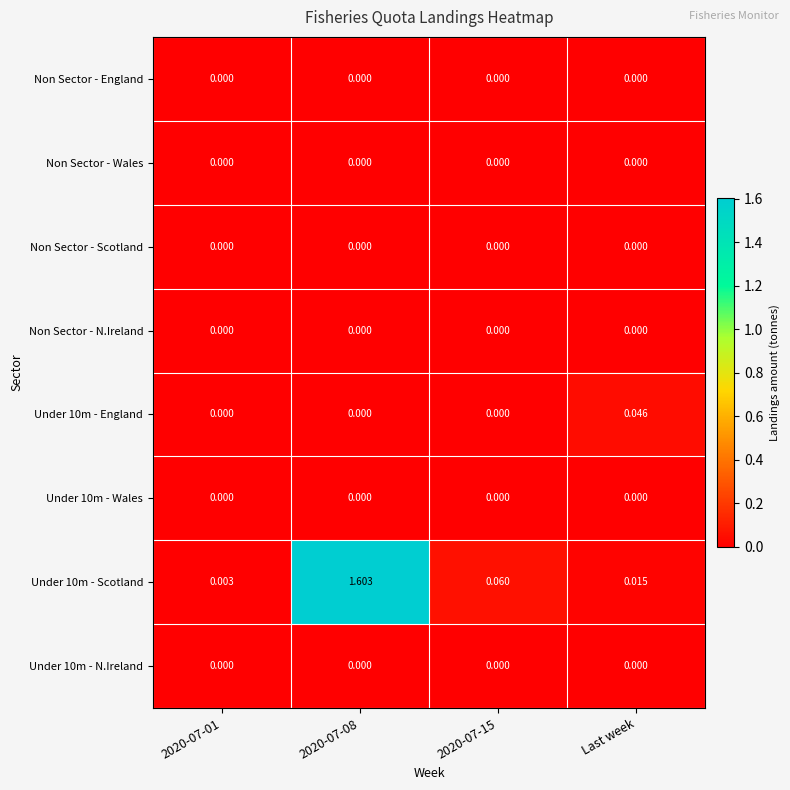

Which category has the highest value in the Under 10m - England series?

Last week